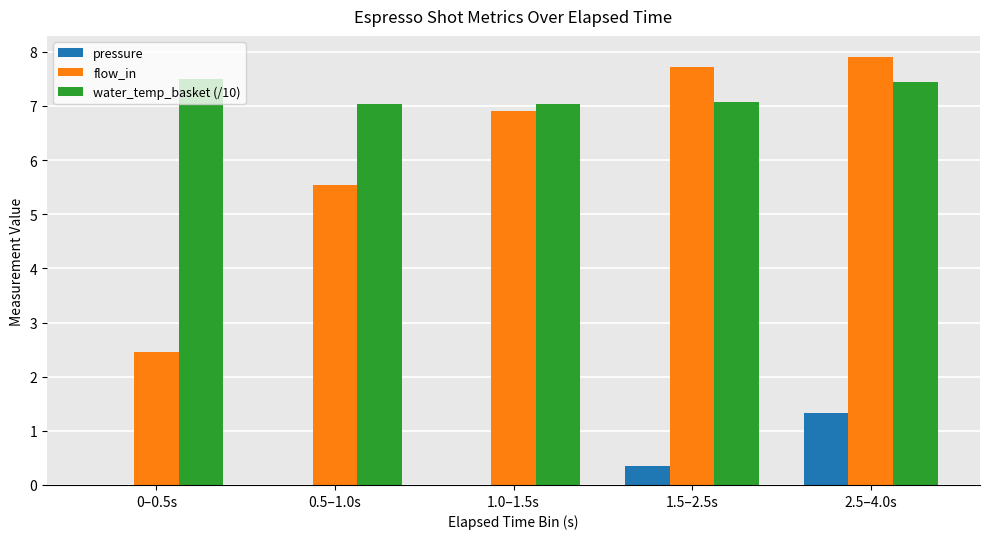

What is the highest value of the water_temp_basket (/10) series?

7.5